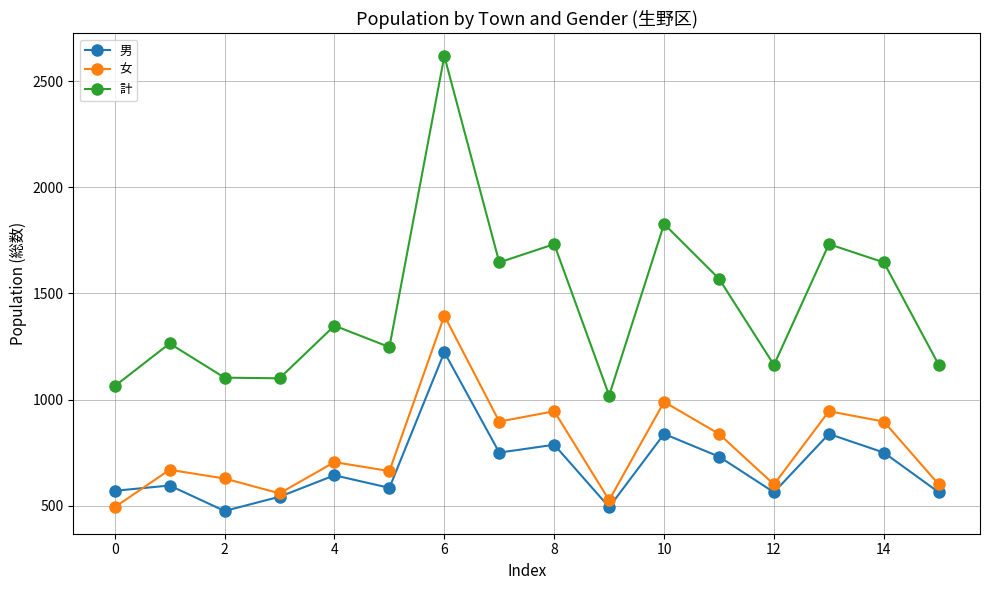

Which series has the widest spread of values?

計